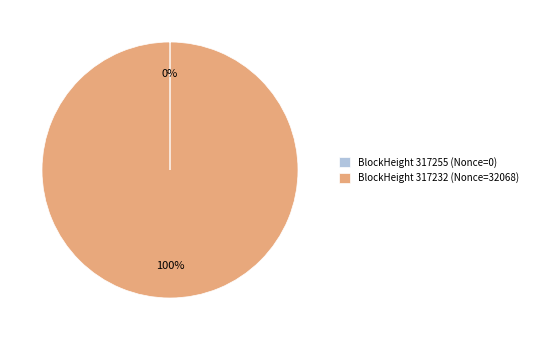

To the nearest percent, what is the average slice percentage?

50%